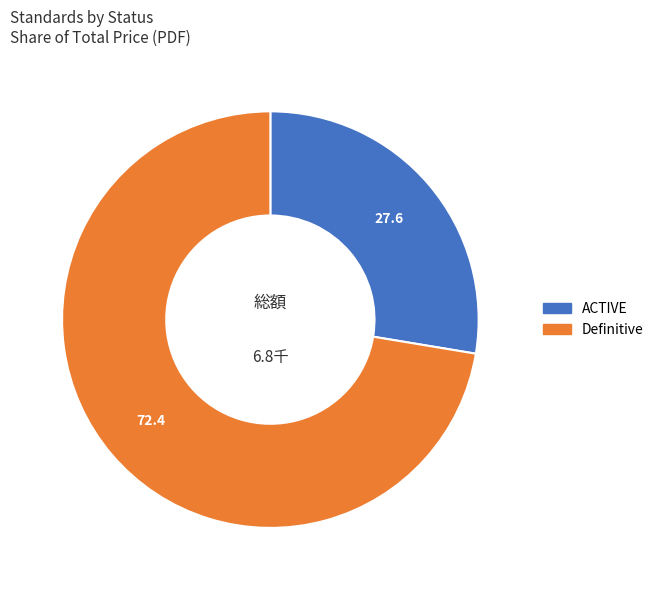

What is the ratio of the value at Definitive to the value at ACTIVE?

2.6